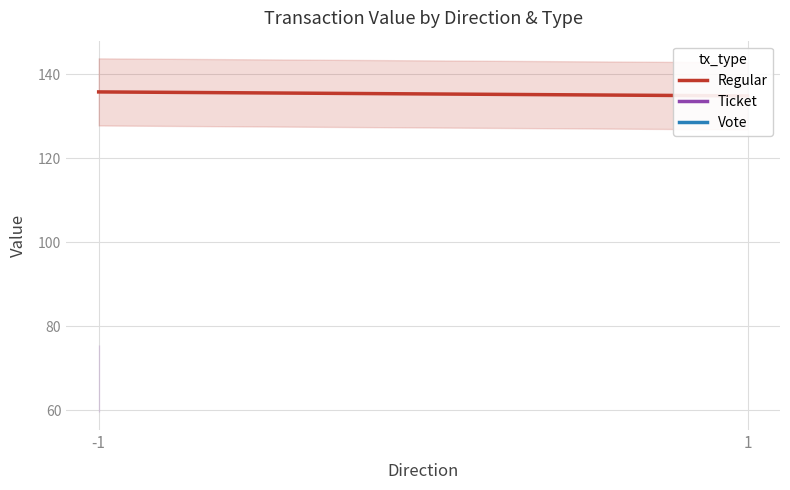

How many lines are shown in the chart?

1